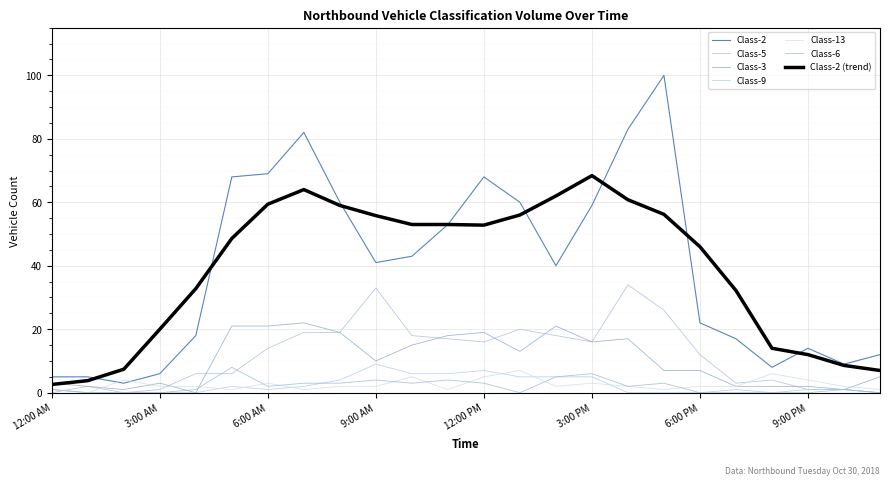

How many interior local valleys does the Class-3 series have?

6